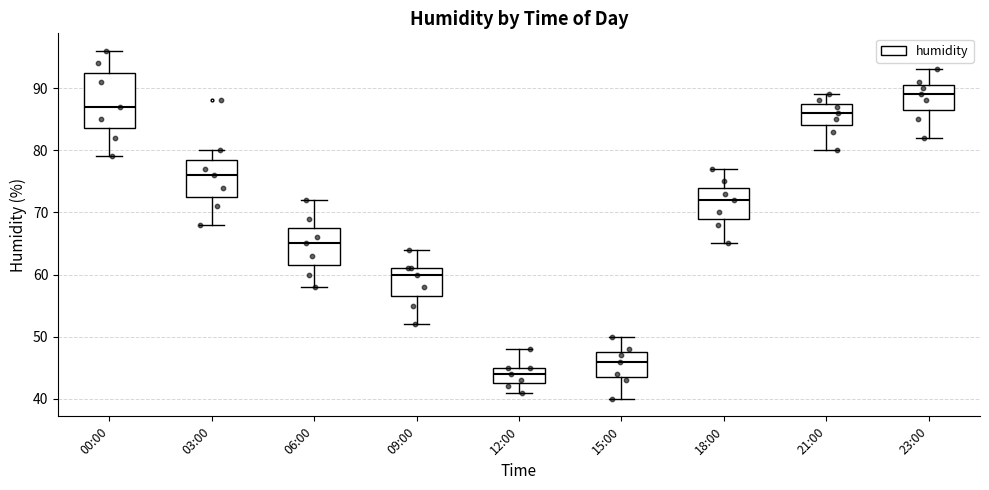

Reading left to right, transcribe this box plot: for each box, give where its median line is, the range the box spans, and where its two whiskers end, as read against the y-axis. The values are not printed on the chart, so give them approximately, as read against the axis.

00:00: median 87, box 84 to 93, whiskers 79 to 96
03:00: median 76, box 73 to 79, whiskers 68 to 80
06:00: median 65, box 62 to 68, whiskers 58 to 72
09:00: median 60, box 57 to 61, whiskers 52 to 64
12:00: median 44, box 43 to 45, whiskers 41 to 48
15:00: median 46, box 44 to 48, whiskers 40 to 50
18:00: median 72, box 69 to 74, whiskers 65 to 77
21:00: median 86, box 84 to 88, whiskers 80 to 89
23:00: median 89, box 87 to 91, whiskers 82 to 93